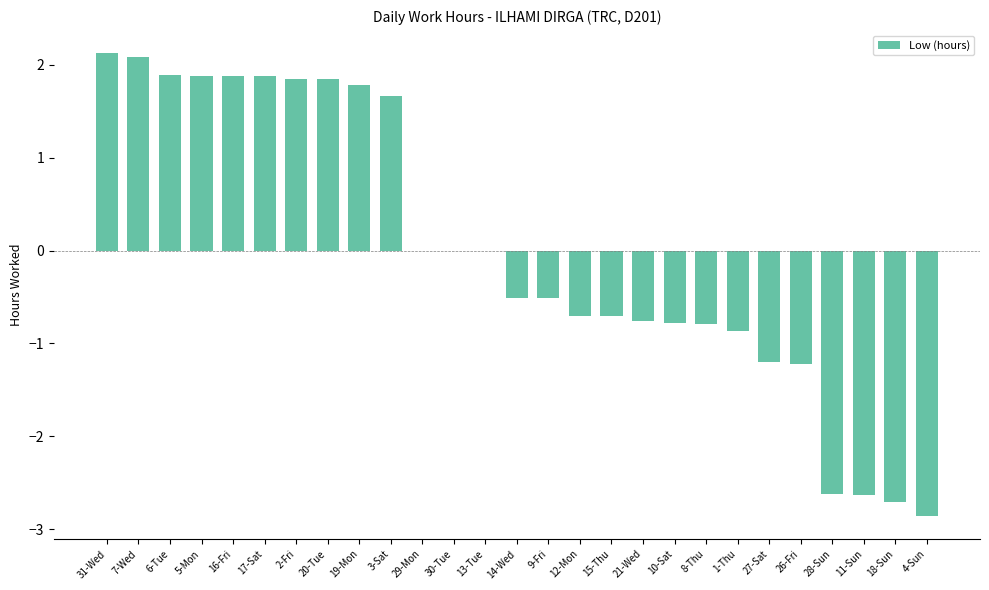

What is the sum of the values at 3-Sat and 21-Wed?

0.9